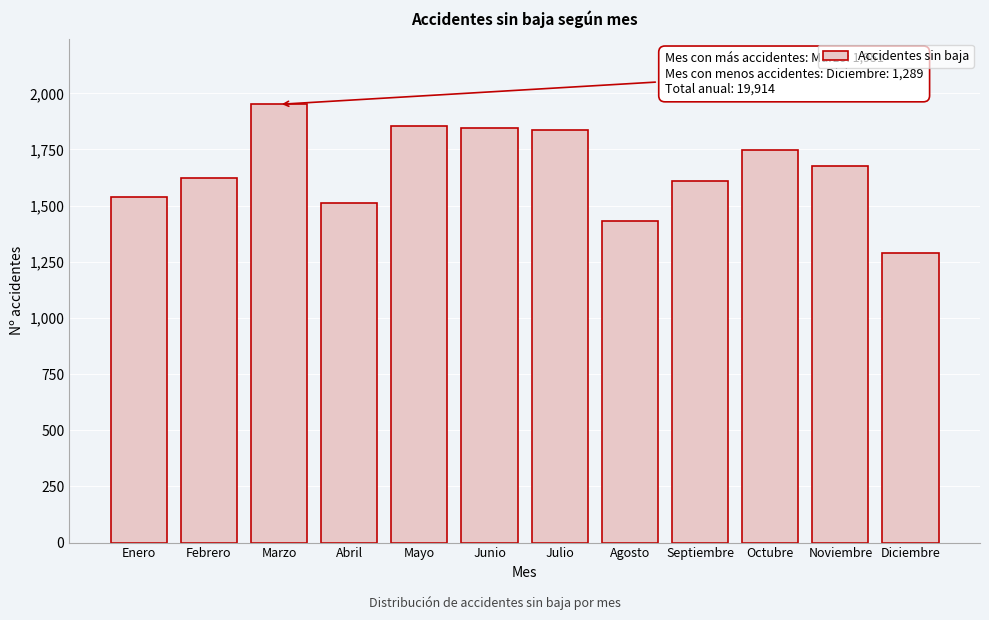

What is the difference between the values at Abril and Septiembre?

98